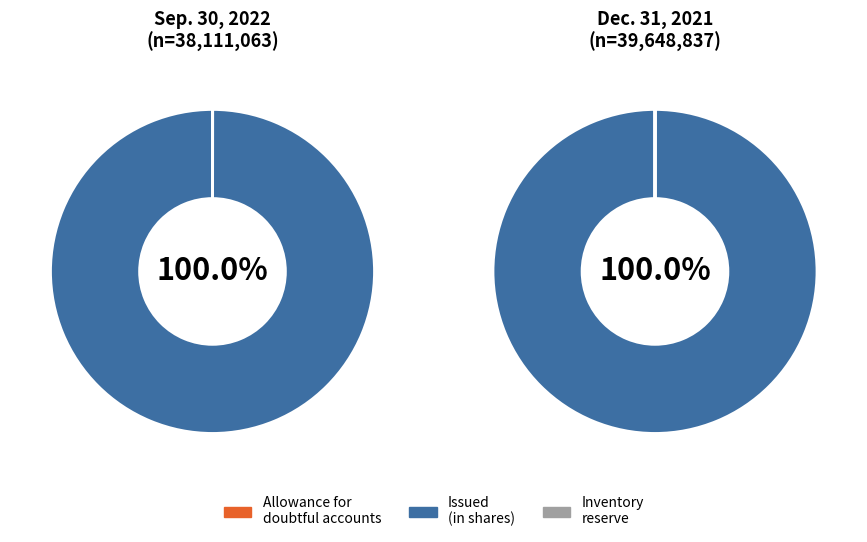

How many slices are in this pie chart?

3